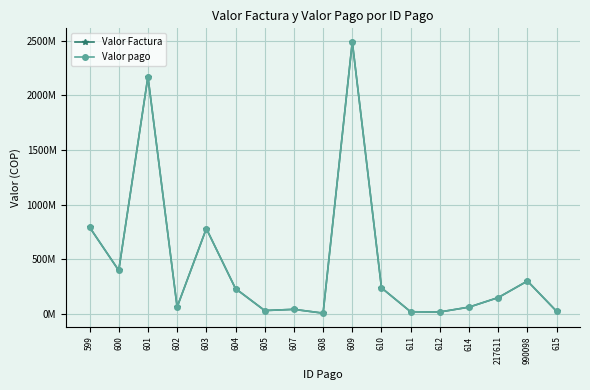

Is this an area chart (filled region under the line)?

No